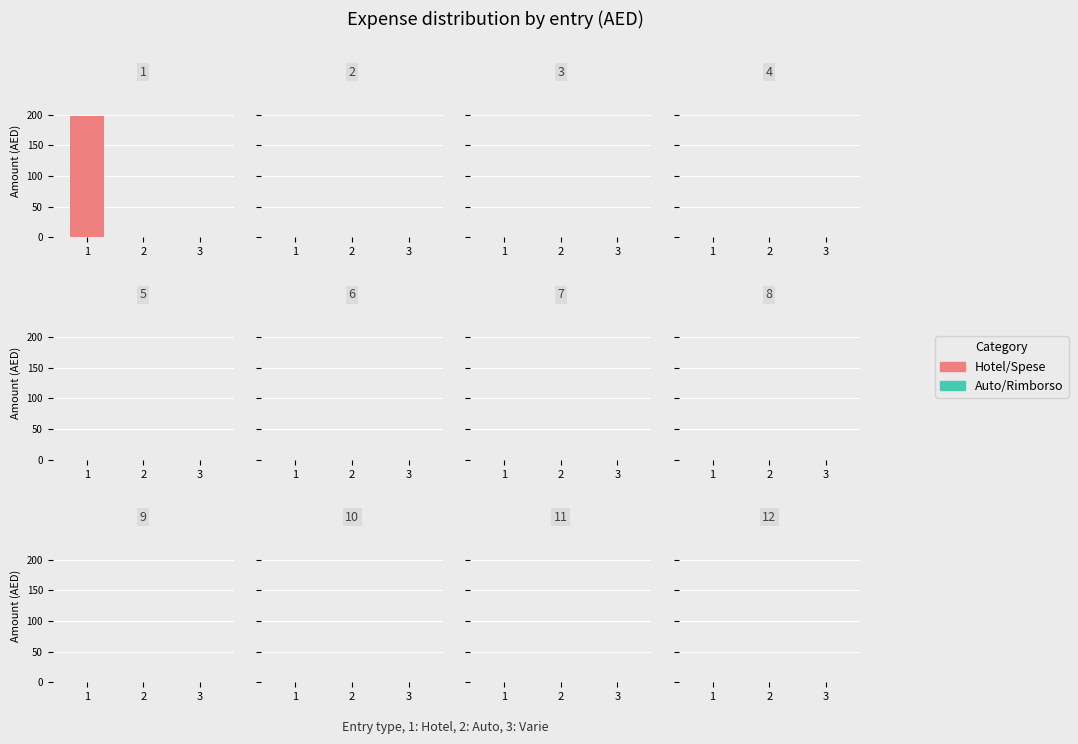

The value at 1 is 197.2. True or false?

True